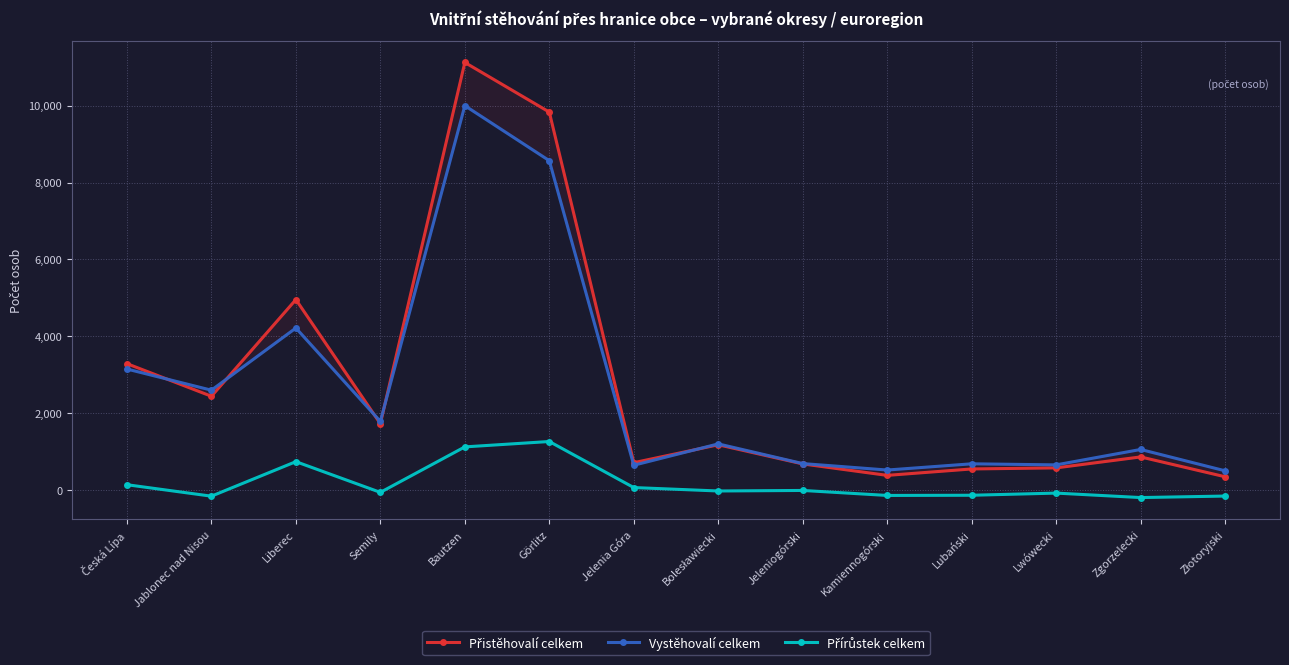

Which series has the largest range (max minus min)?

Přistěhovalí celkem